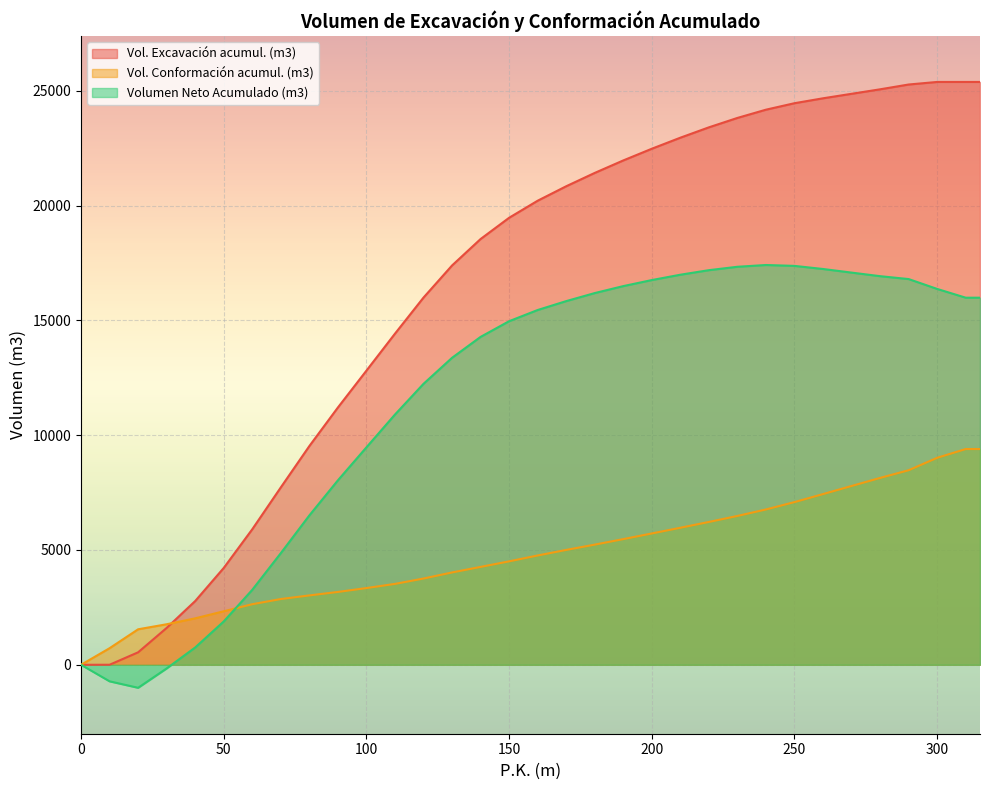

At which category does Volumen Neto Acumulado (m3) reach its first local peak?

240